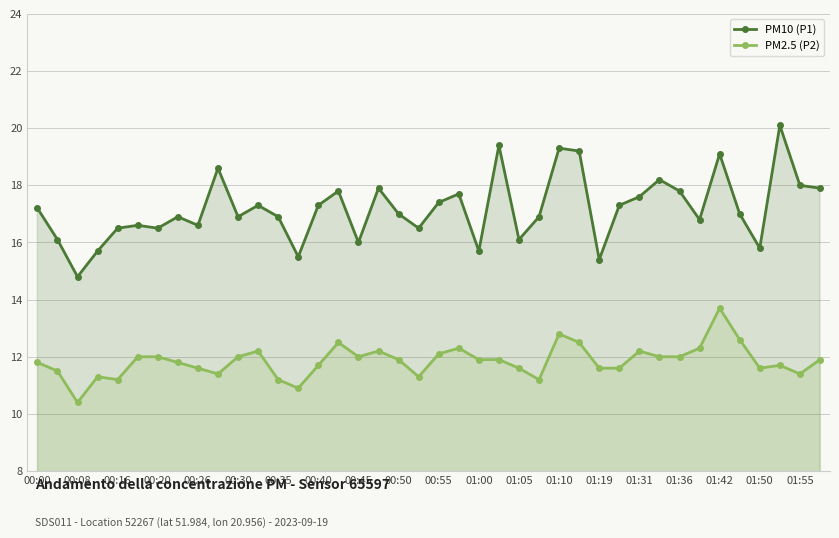

What is the difference between the highest and lowest values at 01:05?

4.5